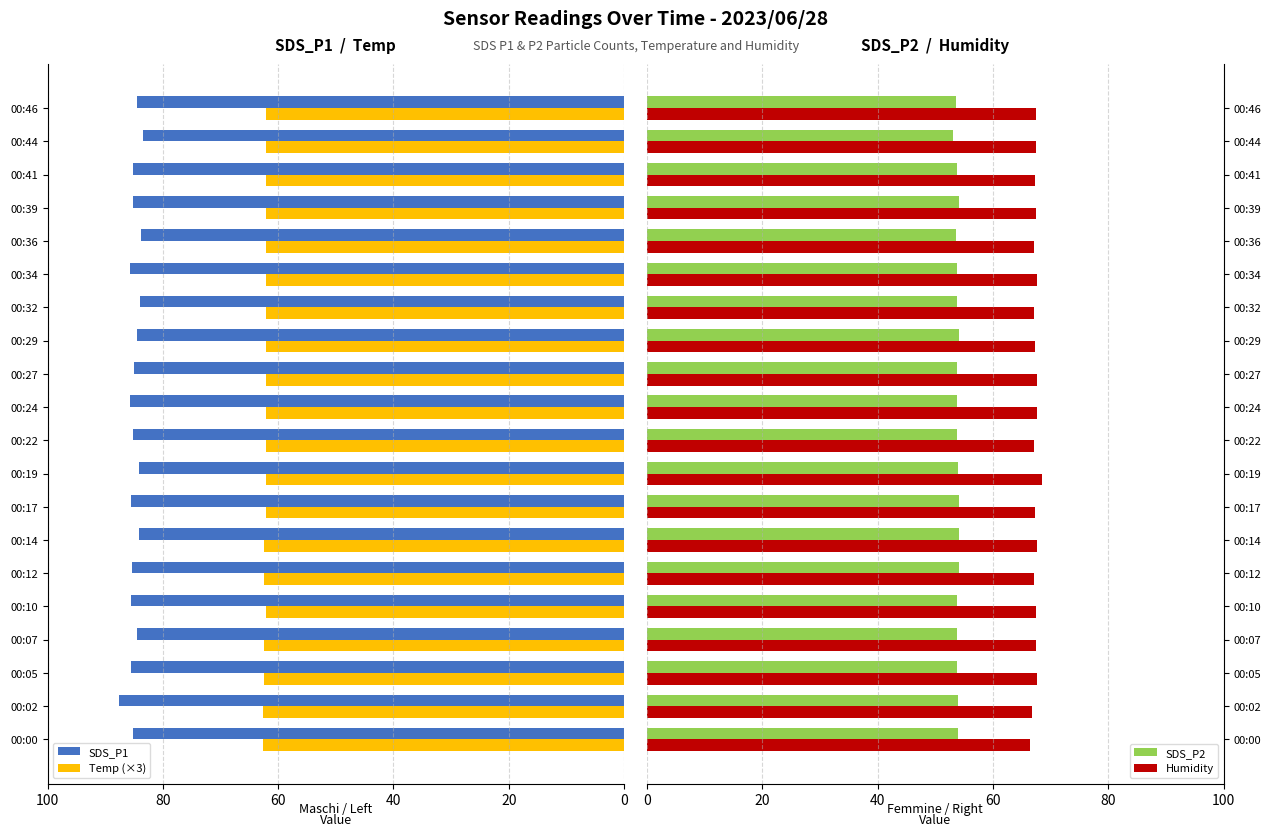

What is the sum of all SDS_P2 values?

1076.3